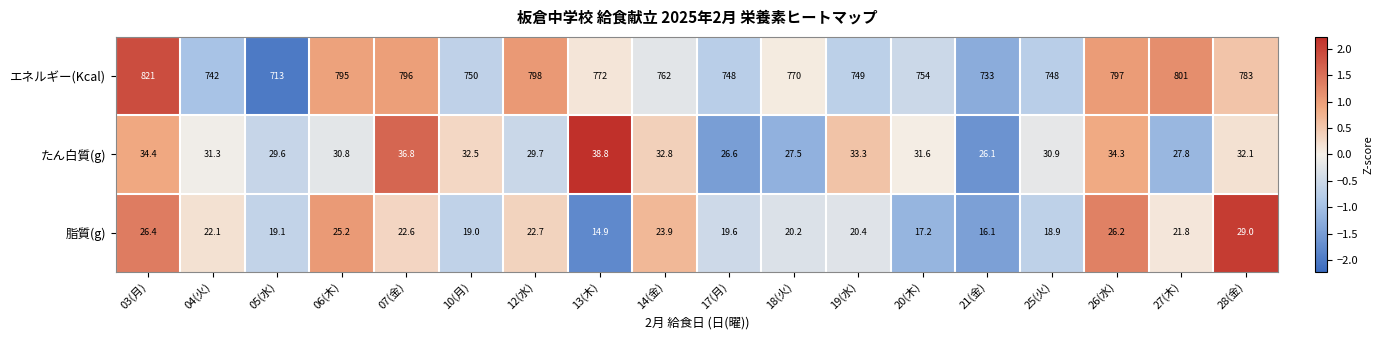

List the series in order of their peak value, lowest first.

脂質(g), たん白質(g), エネルギー(Kcal)